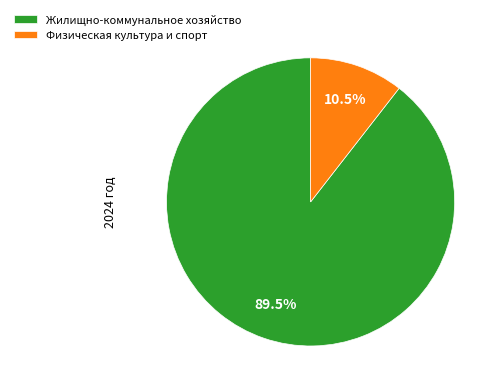

How many slices are in this pie chart?

2